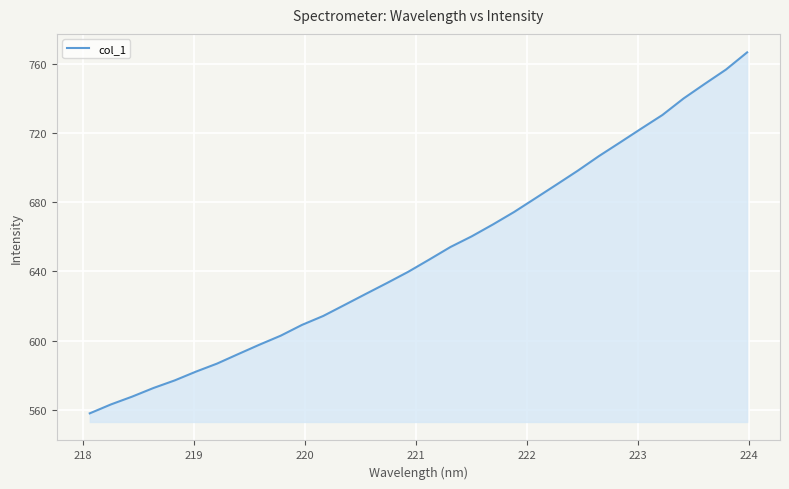

What is the difference between the maximum and minimum values?

209.0